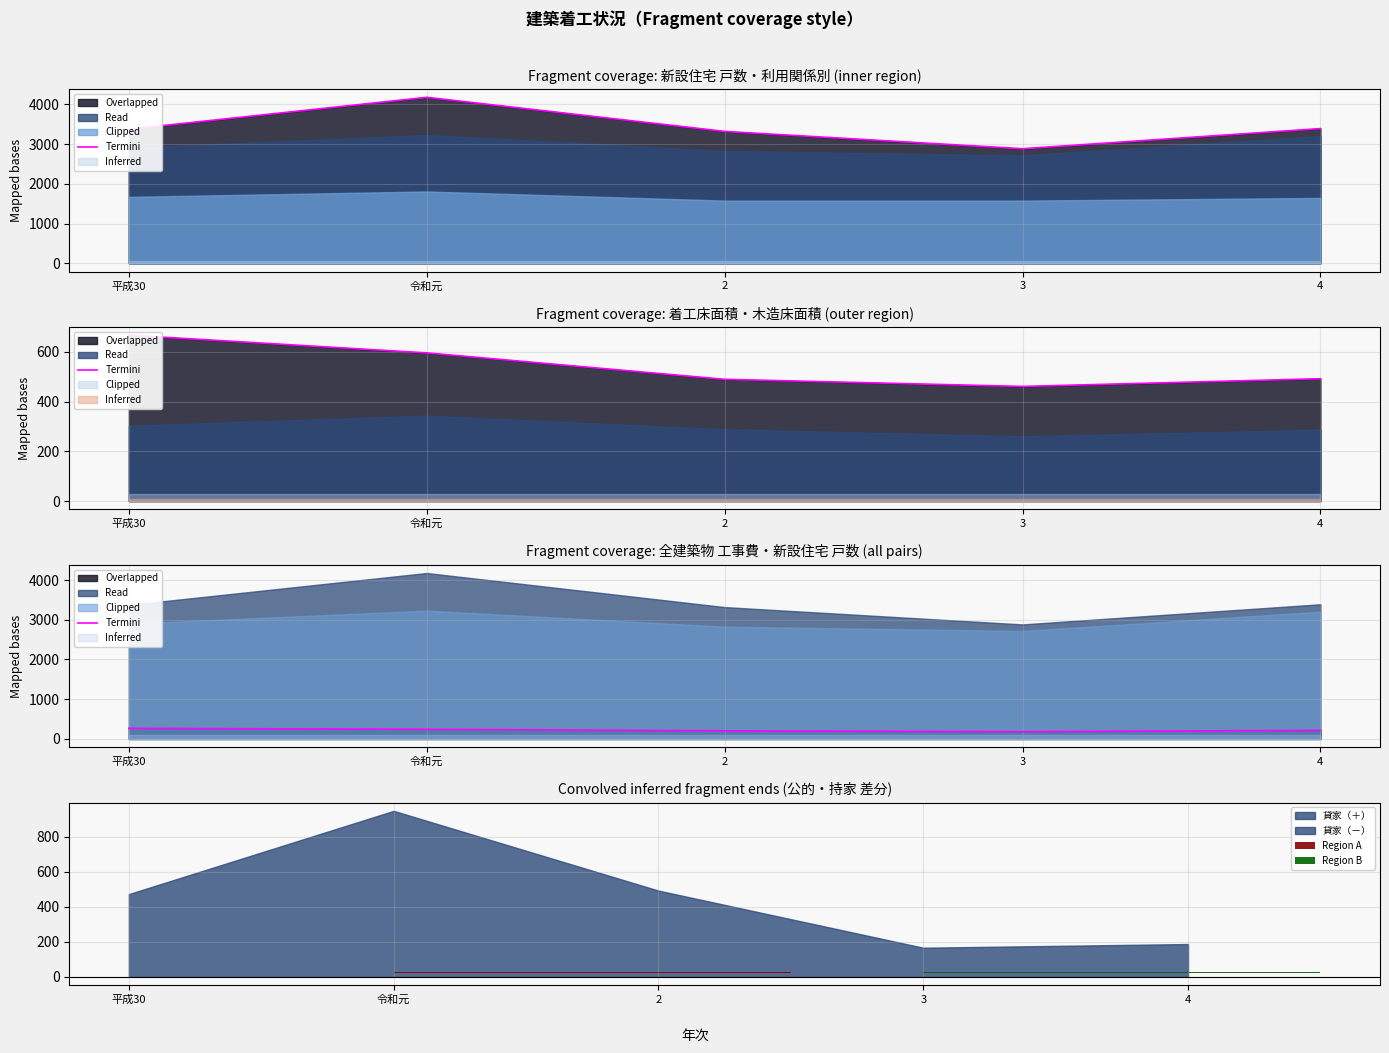

Rank the categories by value from highest to lowest.

平成30, 令和元, 4, 2, 3